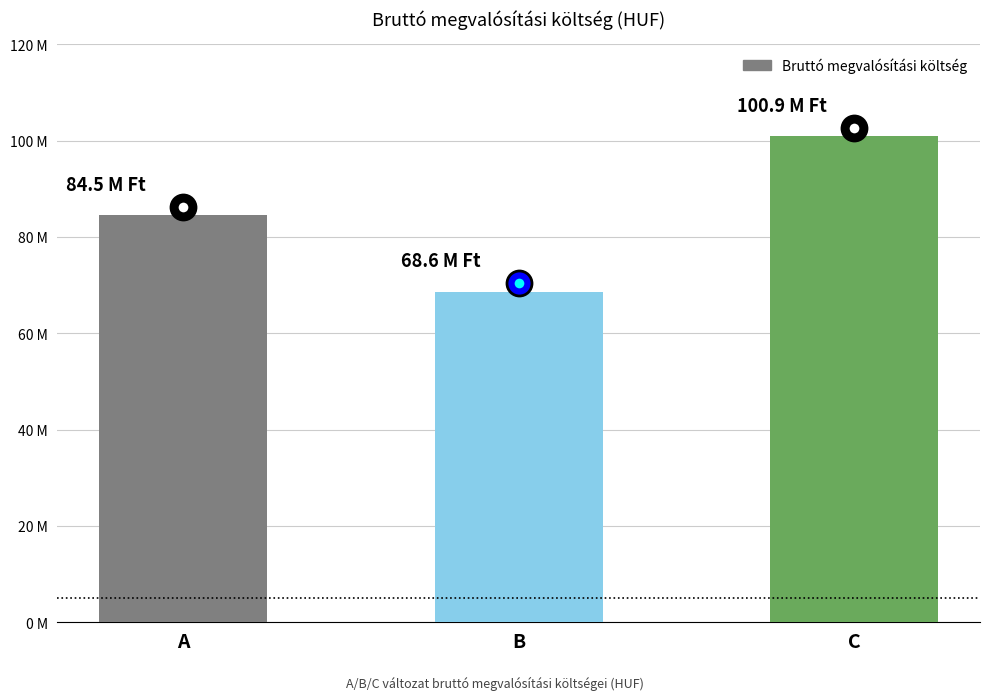

What is the minimum value shown in the chart?

68647100